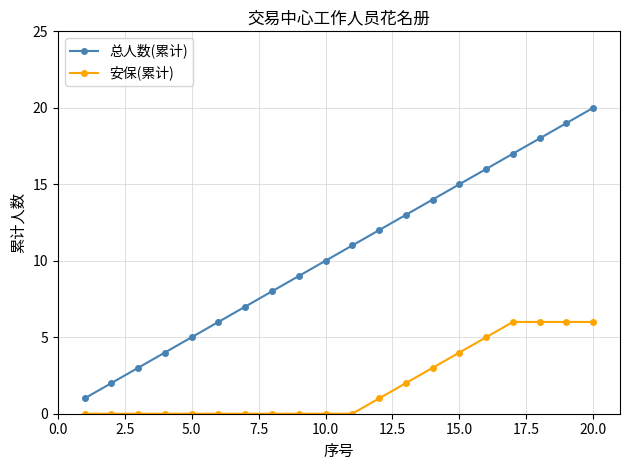

What is the sum of all 总人数(累计) values?

210